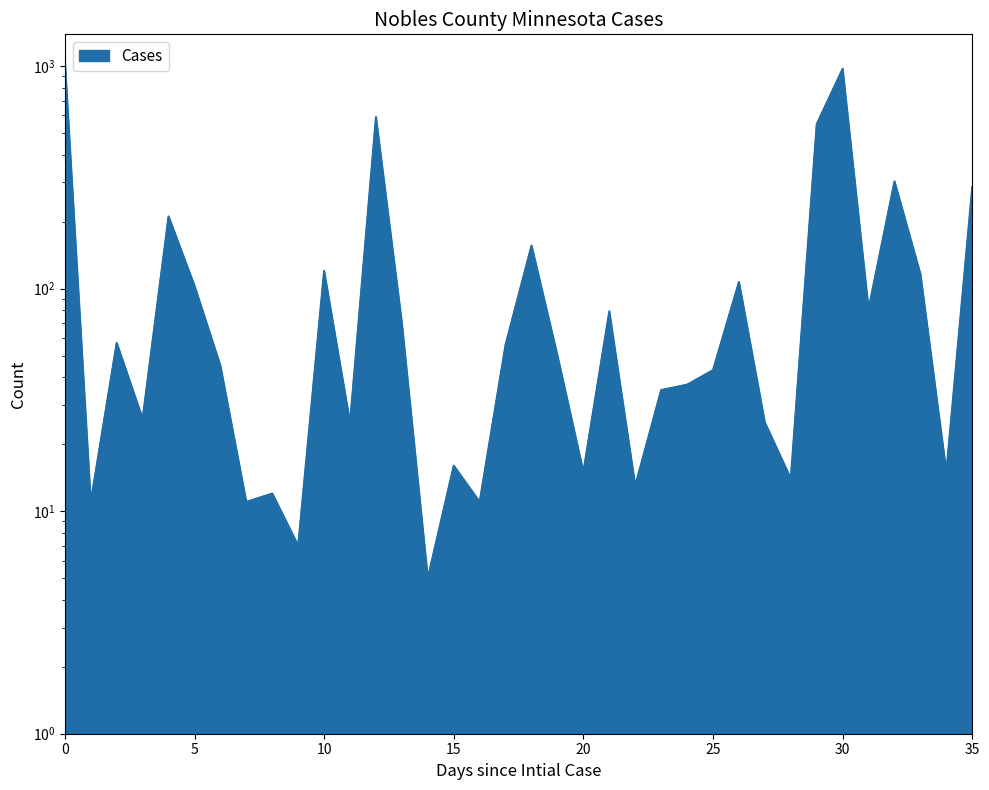

How many interior local valleys (lower than both neighbors) does the data have?

12